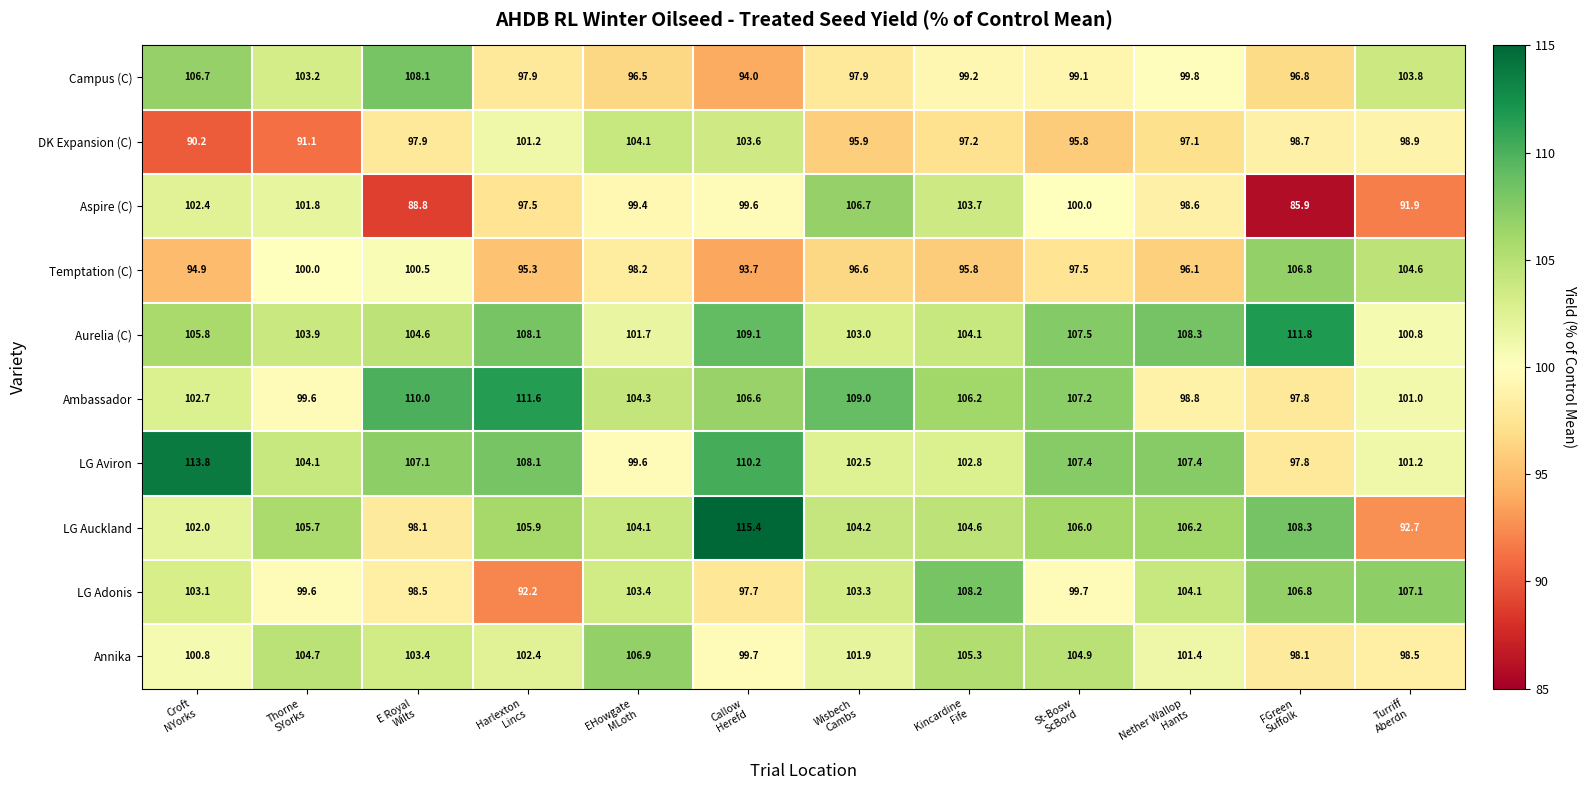

Rank the series by their maximum value, from highest to lowest.

LG Auckland, LG Aviron, Aurelia (C), Ambassador, LG Adonis, Campus (C), Annika, Temptation (C), Aspire (C), DK Expansion (C)